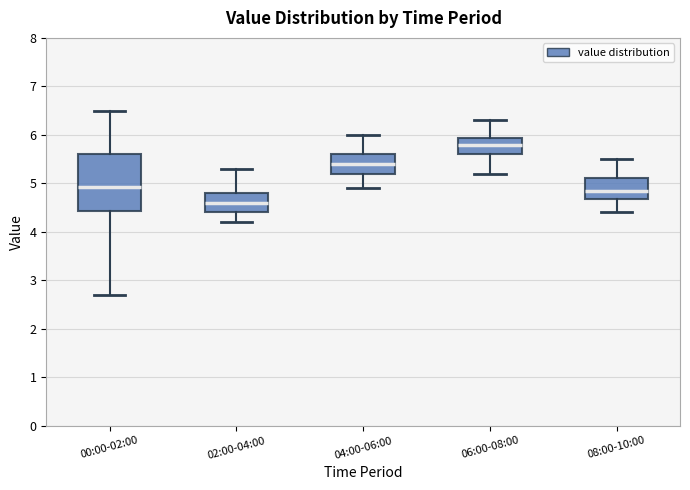

Which box's median line is the highest?

06:00-08:00